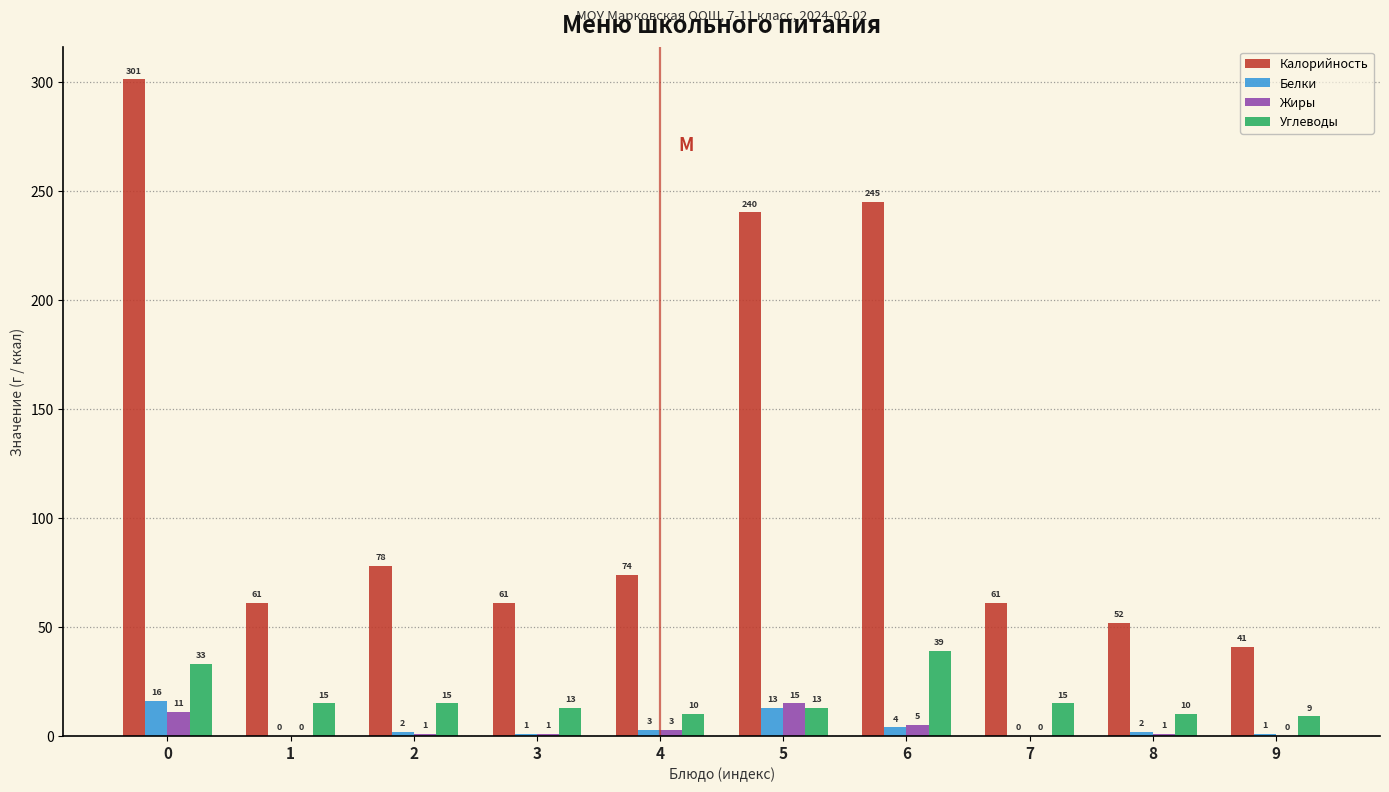

Reading left to right, transcribe all the data shown in this chart.

Калорийность: 0=301	1=61	2=78	3=61	4=74	5=240	6=245	7=61	8=52	9=41
Белки: 0=16	1=0	2=2	3=1	4=3	5=13	6=4	7=0	8=2	9=1
Жиры: 0=11	1=0	2=1	3=1	4=3	5=15	6=5	7=0	8=1	9=0
Углеводы: 0=33	1=15	2=15	3=13	4=10	5=13	6=39	7=15	8=10	9=9